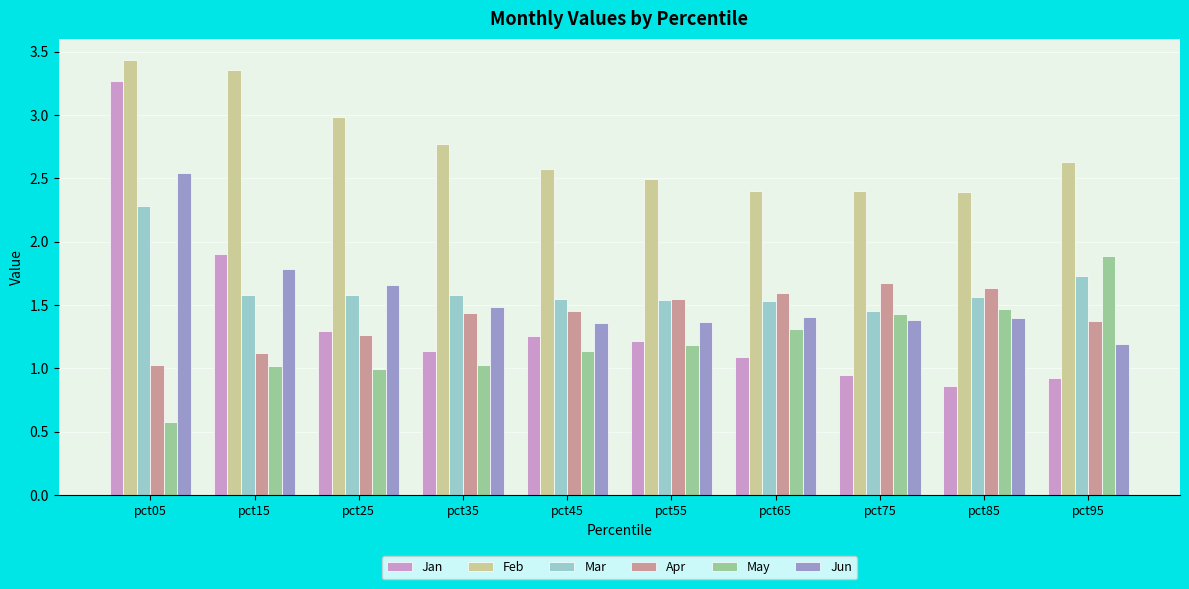

Between pct55 and pct95, which series saw the biggest shift?

May